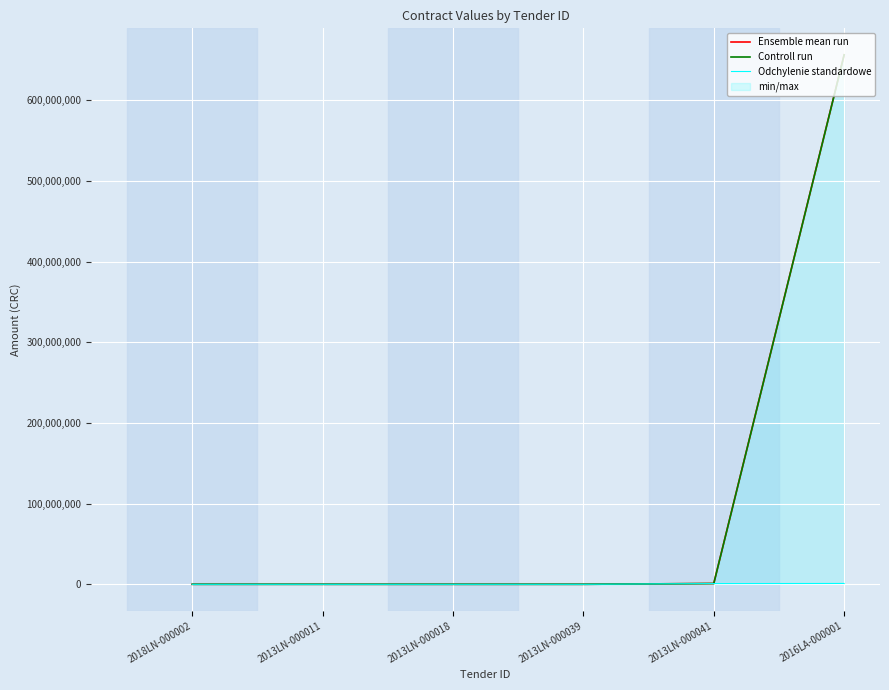

What is the label of the 5th point from the left?

2013LN-000041